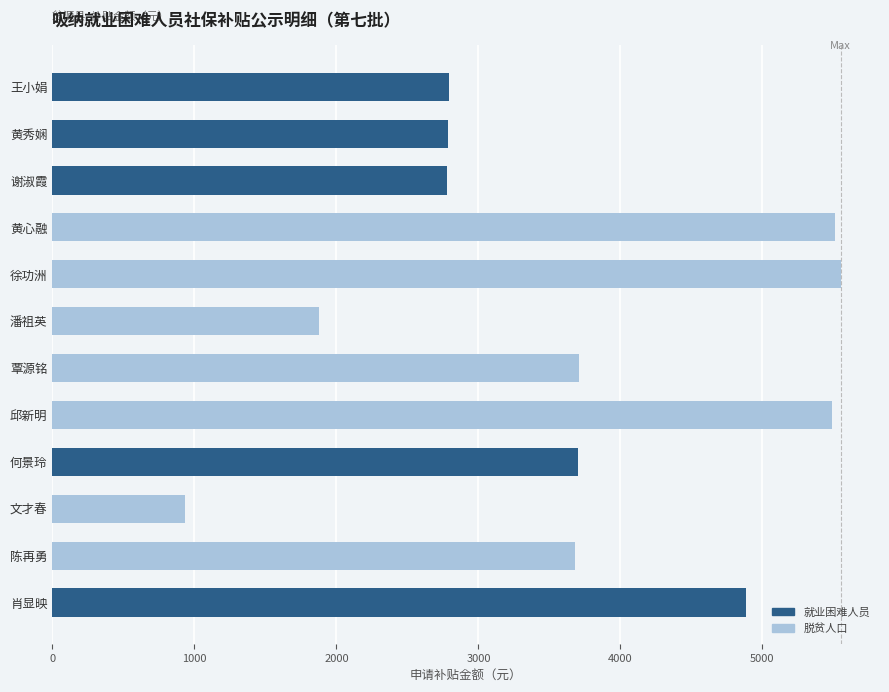

At how many categories does at least one series exceed 3828?

4